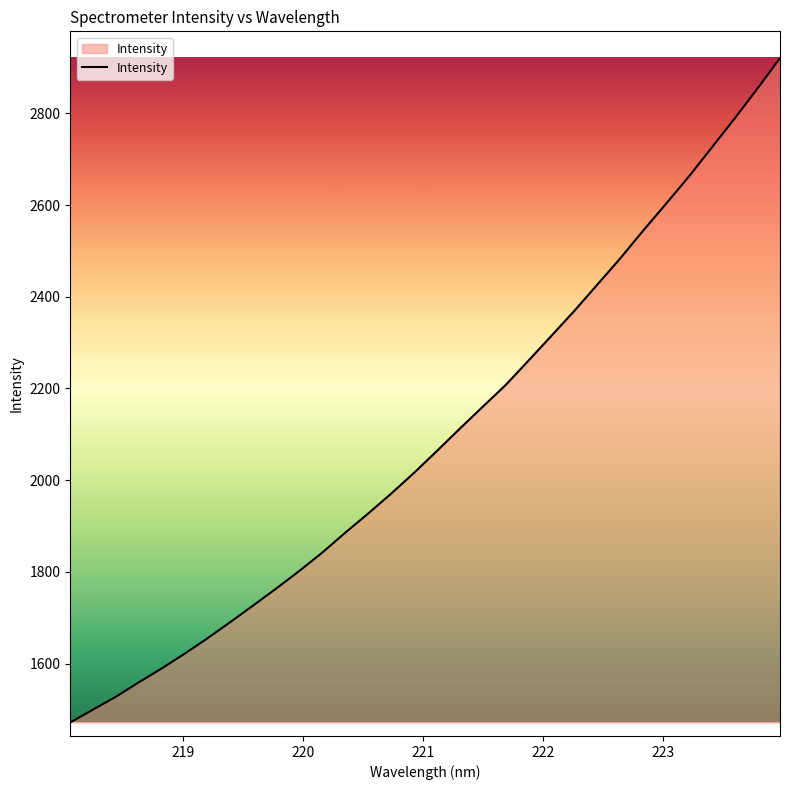

Count the number of values greater than 2063.

16